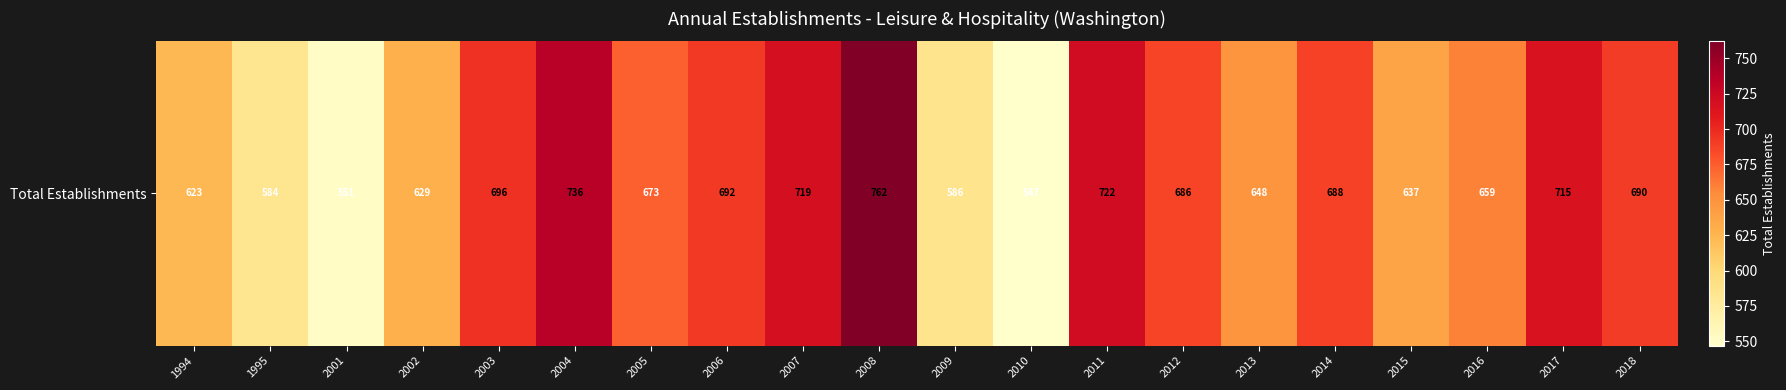

What is the sum of the values at 2005 and 2018?

1363